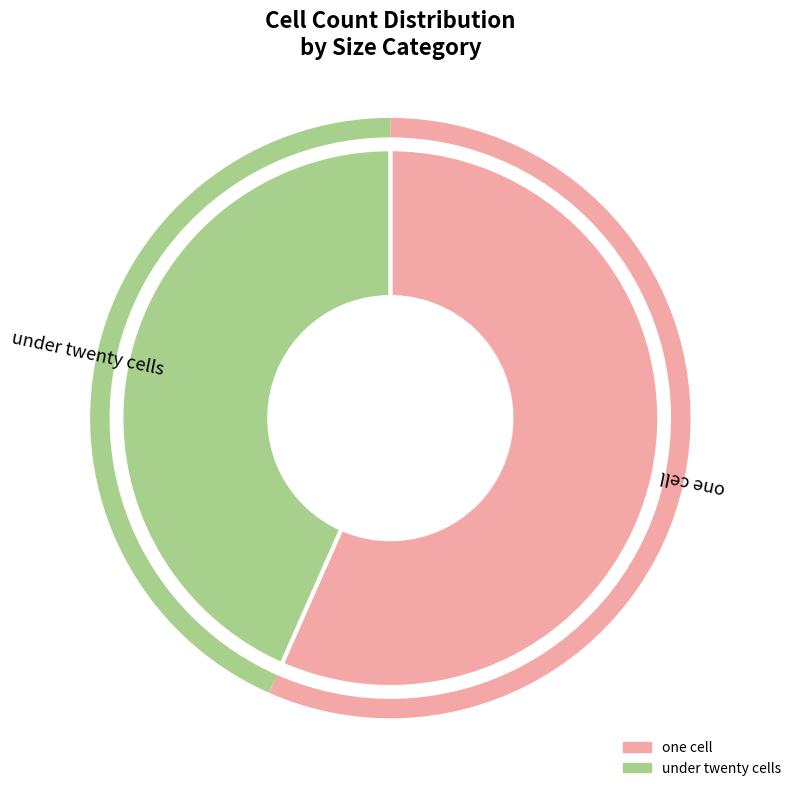

Does any single category account for the majority?

Yes